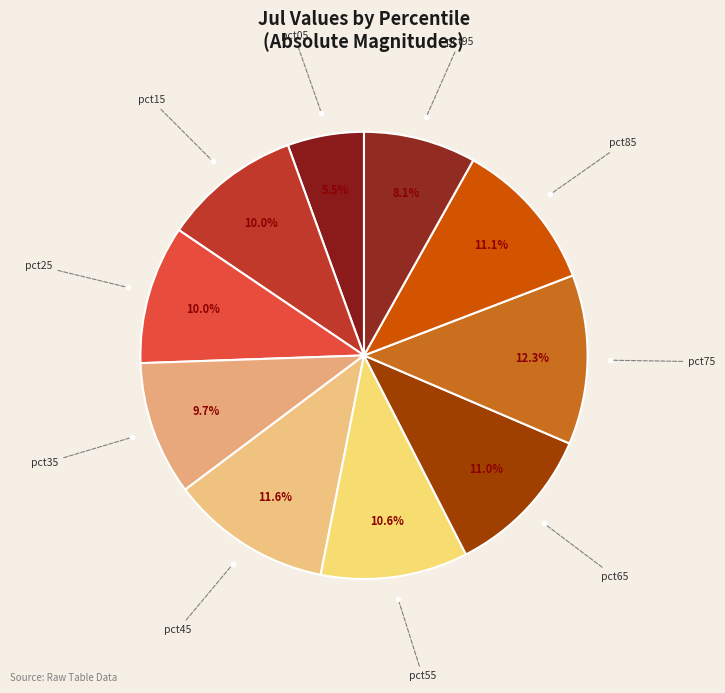

Count the number of slices in the pie.

10